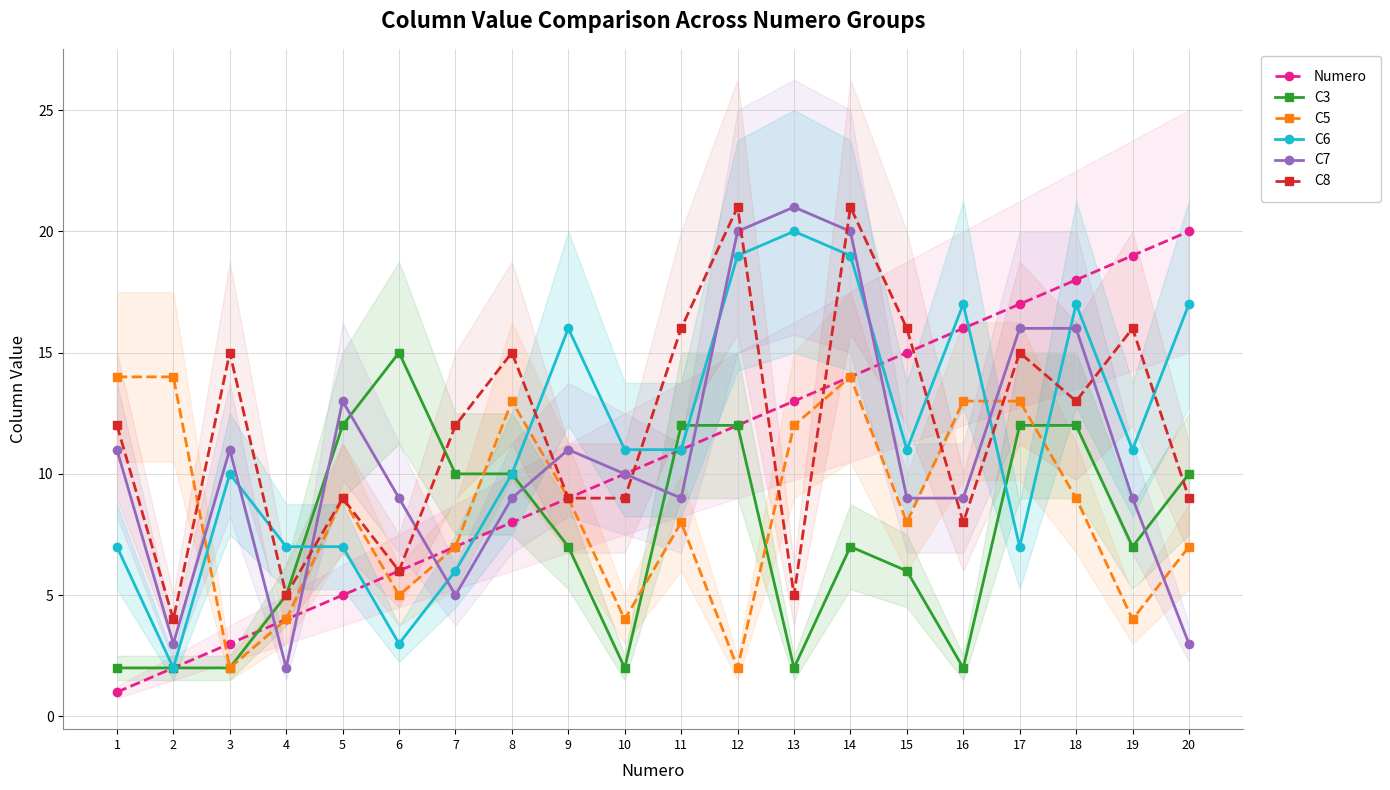

At which category does C6 reach its first local peak?

3